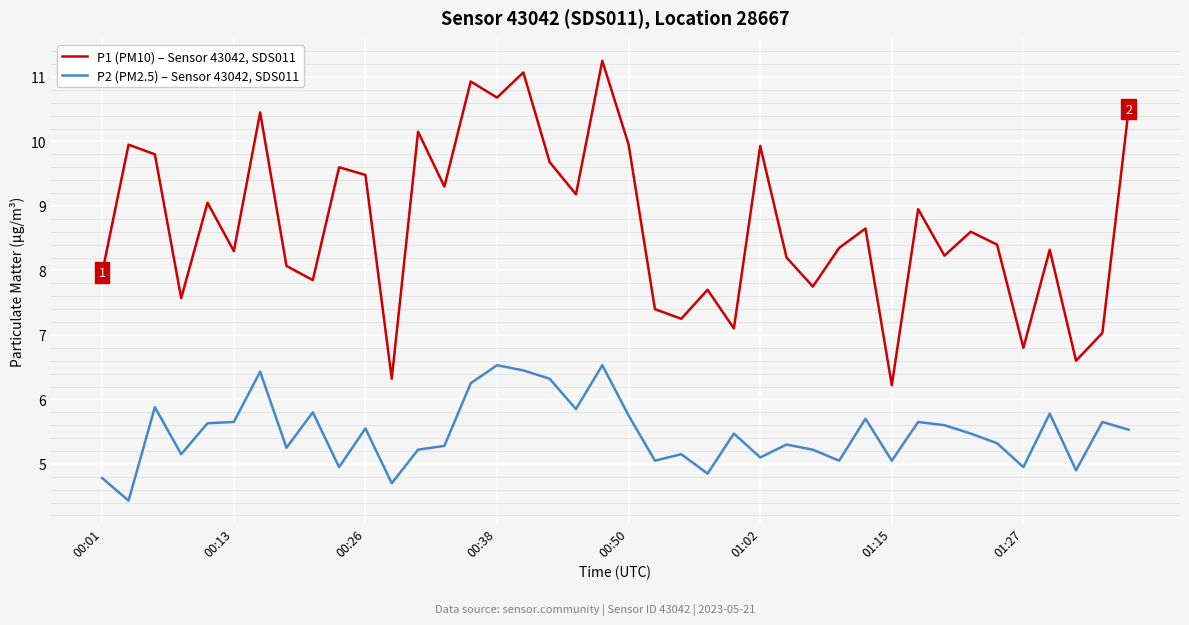

True or false: P1 (PM10) – Sensor 43042, SDS011 and P2 (PM2.5) – Sensor 43042, SDS011 intersect in this chart.

False